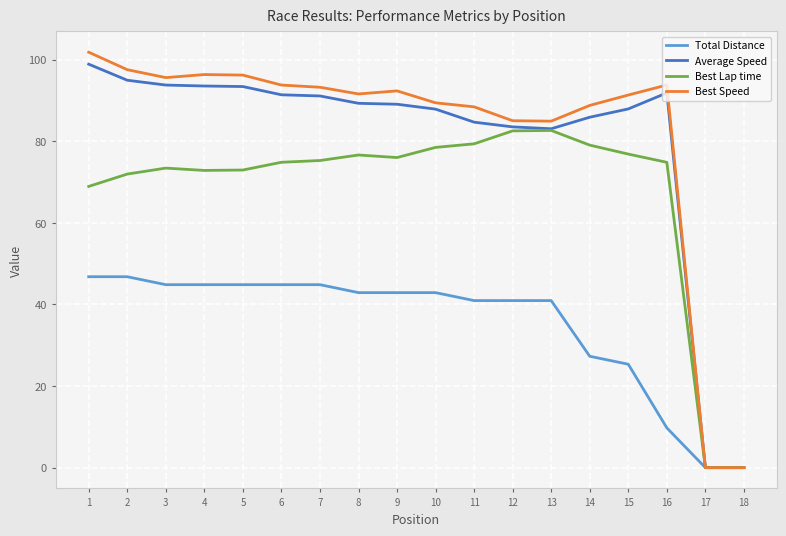

Count the number of data series in this chart.

4